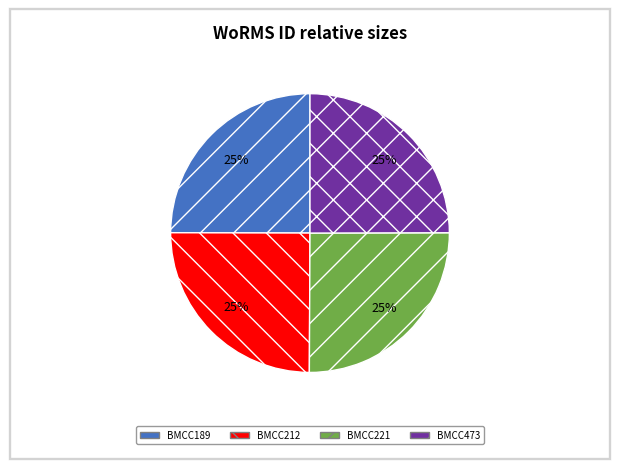

Approximately how many times larger is the value at BMCC212 compared to BMCC221?

1.0